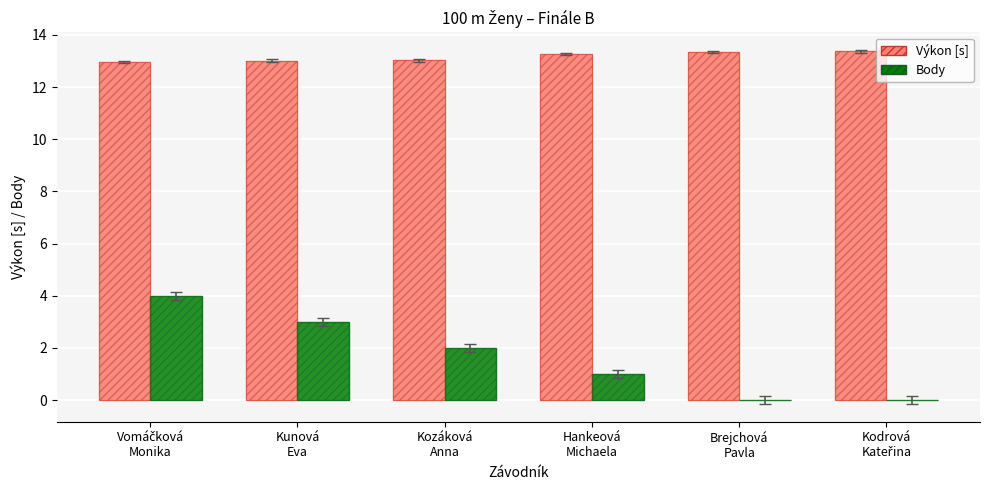

Which series changed the most between Kunová
Eva and Brejchová
Pavla?

Body